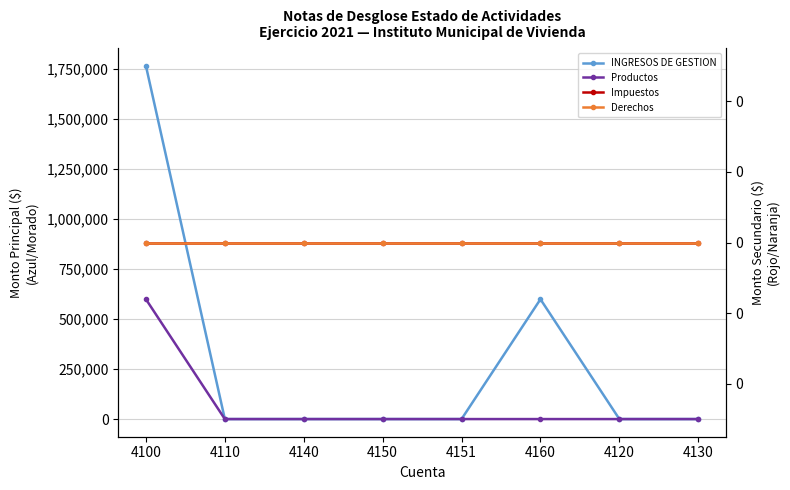

True or false: Impuestos and Derechos cross at least once.

False